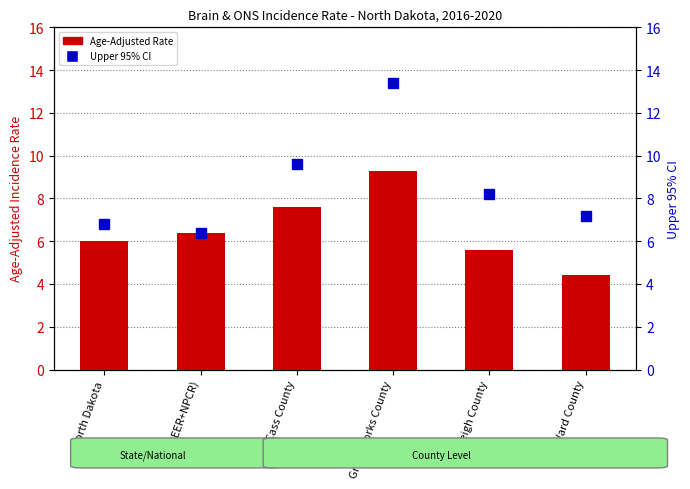

What is the difference between the maximum and minimum values?

4.9